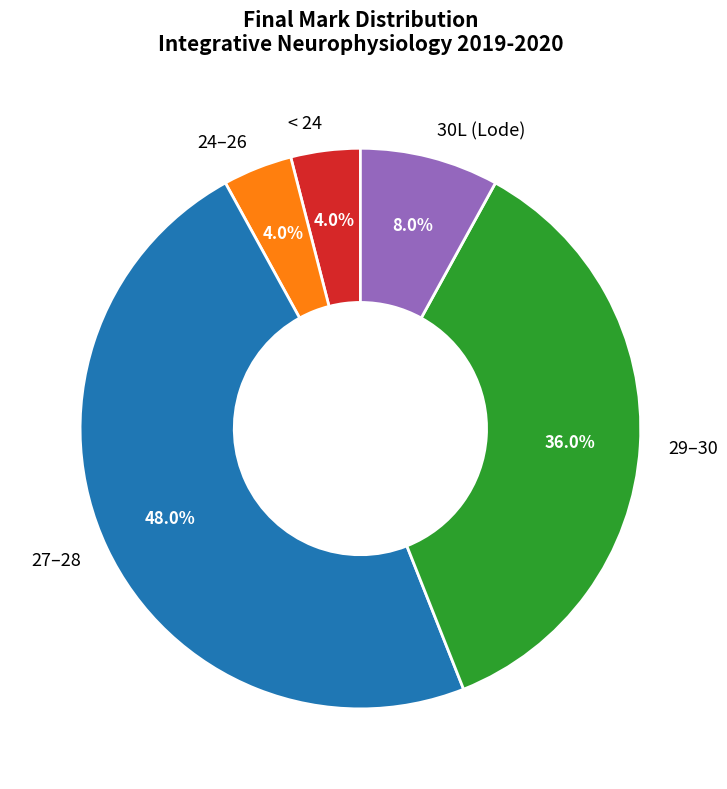

What is the ratio of the value at 24–26 to the value at < 24?

1.0